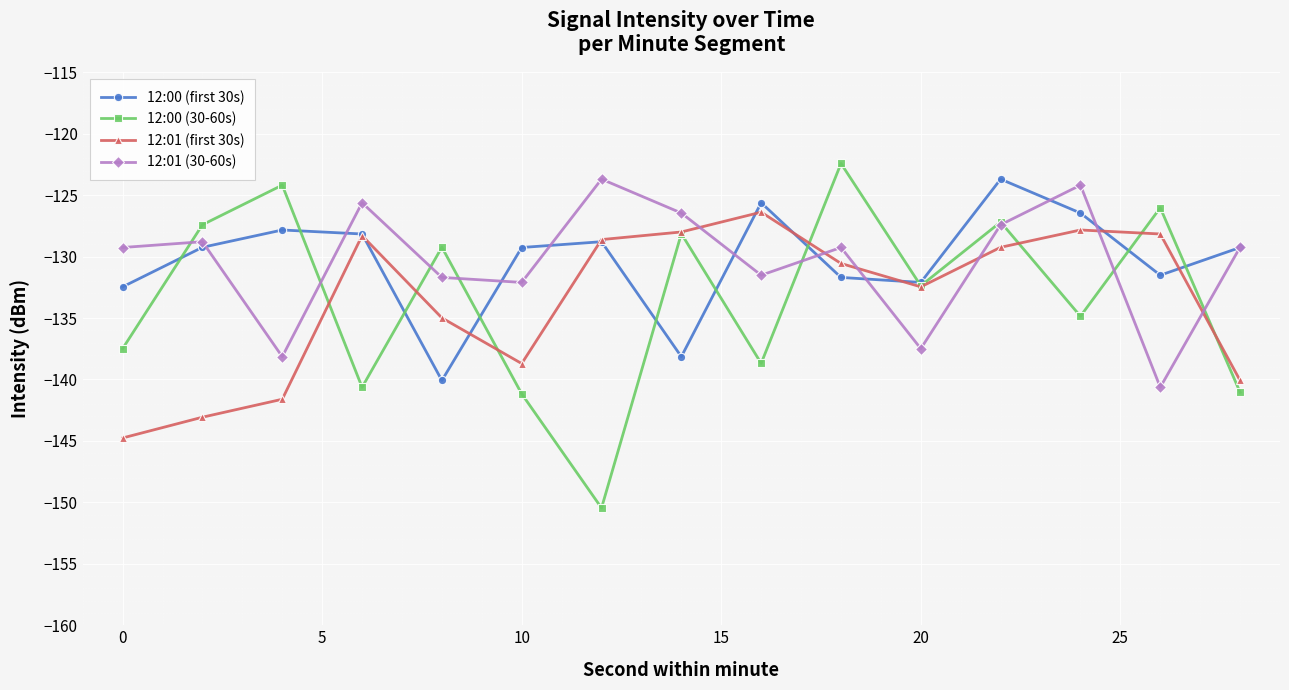

What are all the series names shown in the legend?

12:00 (first 30s), 12:00 (30-60s), 12:01 (first 30s), 12:01 (30-60s)